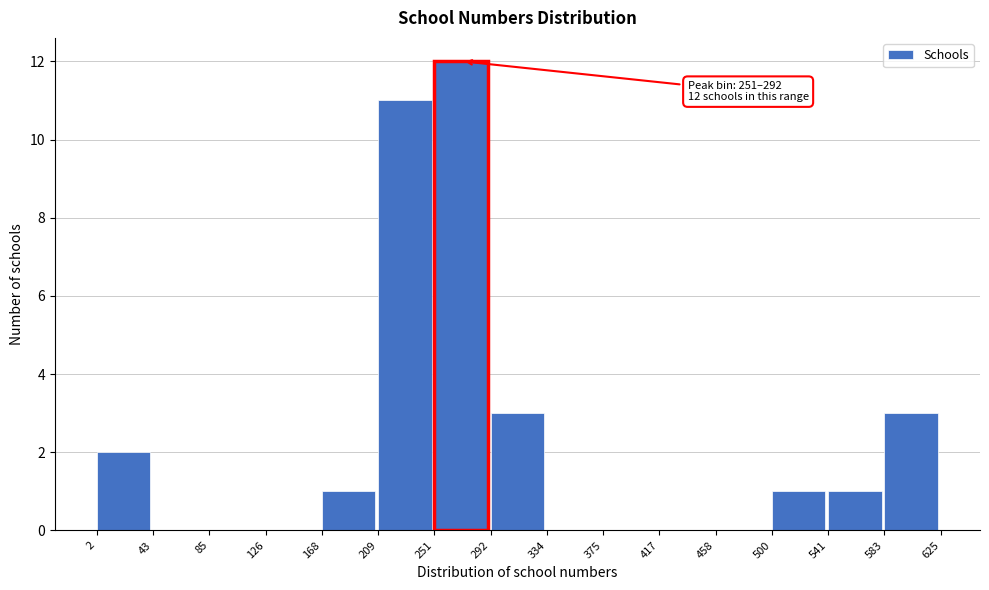

Over which range of the x-axis is the bar tallest?

251 to 292